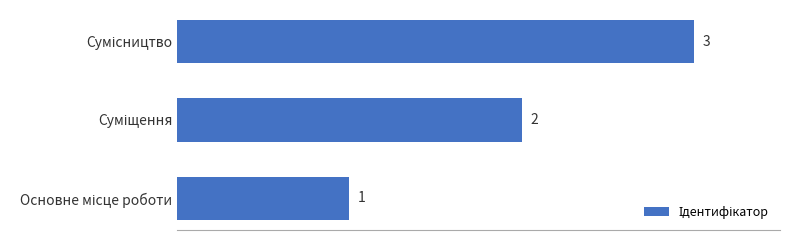

What is the greatest value displayed?

3